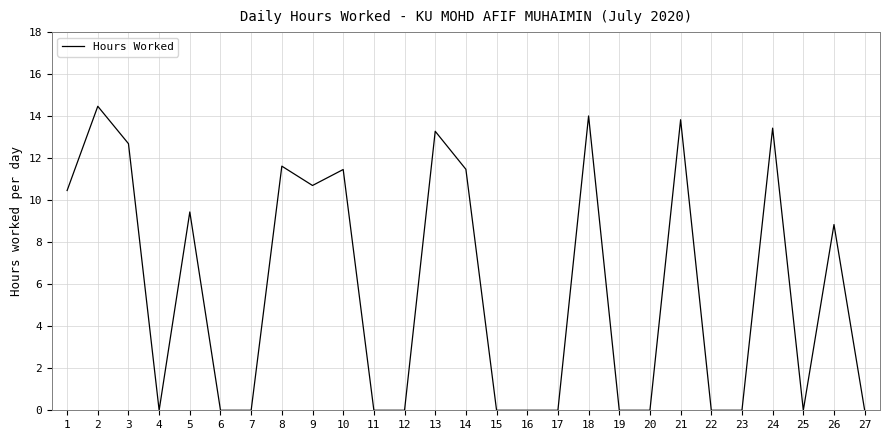

True or false: there are more than 1 points higher than both neighbors.

True